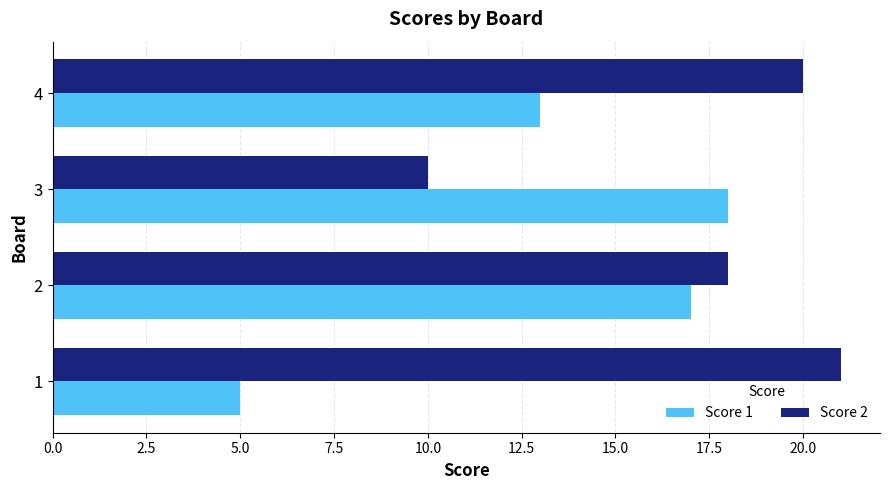

The value of Score 2 at 1 is 21. True or false?

True